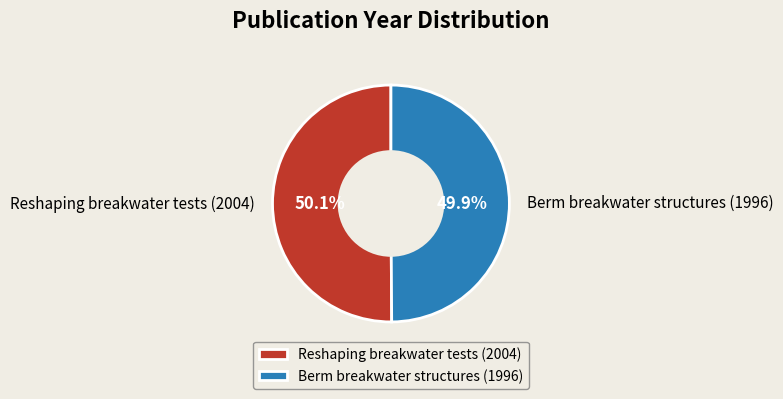

How many segments does this pie chart have?

2